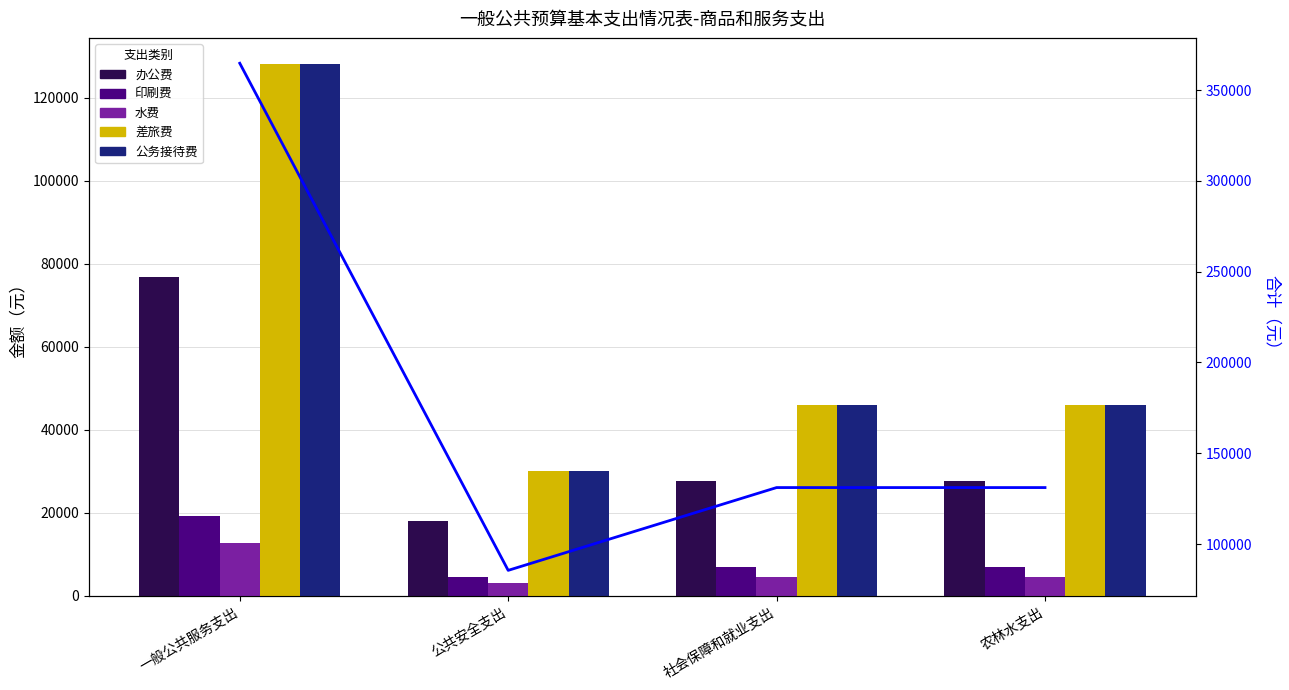

Which series has the widest spread of values?

合计